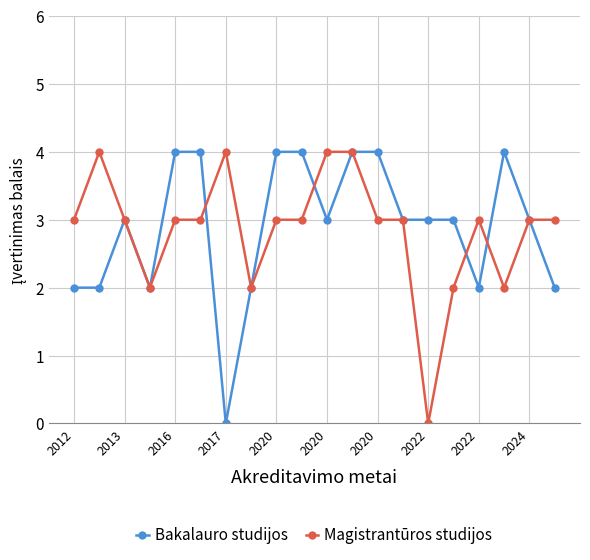

True or false: Magistrantūros studijos has more than 2 points higher than both neighbors.

True